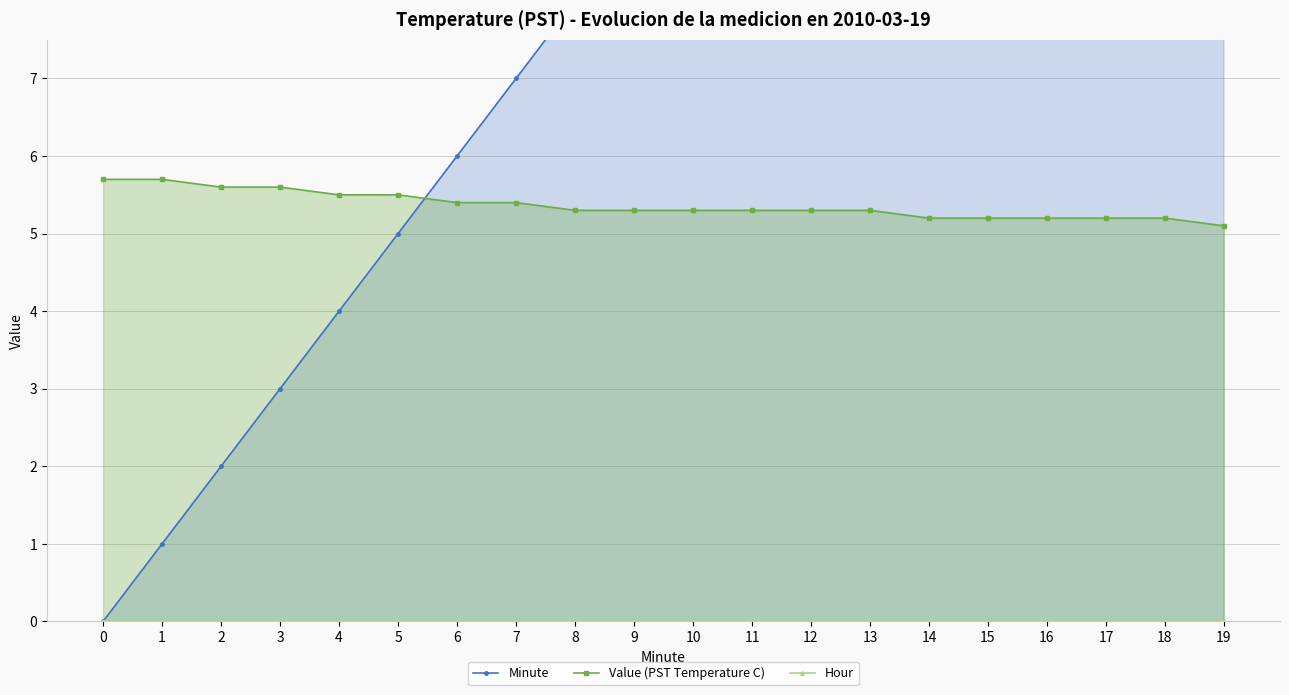

After their last crossing, which series has the higher values: Value (PST Temperature C) or Minute?

Minute